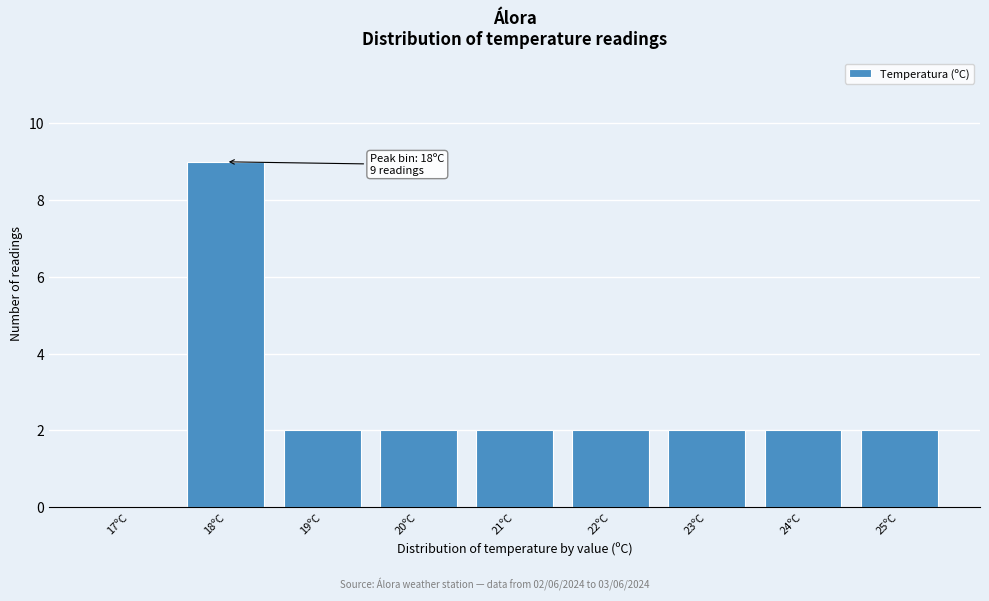

Reading left to right, transcribe all the data shown in this chart.

17ºC=0	18ºC=9	19ºC=2	20ºC=2	21ºC=2	22ºC=2	23ºC=2	24ºC=2	25ºC=2